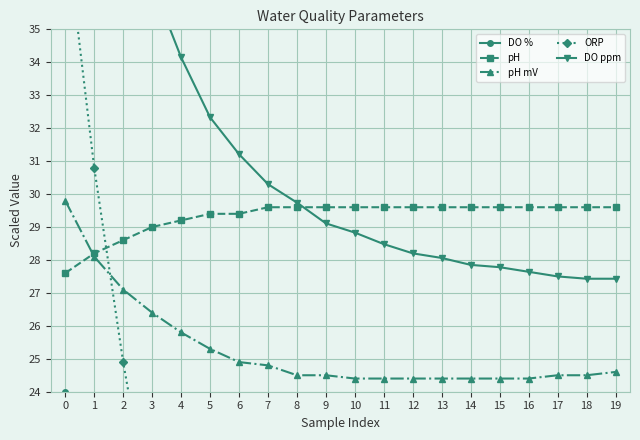

True or false: DO % has more than 1 interior local peaks.

False